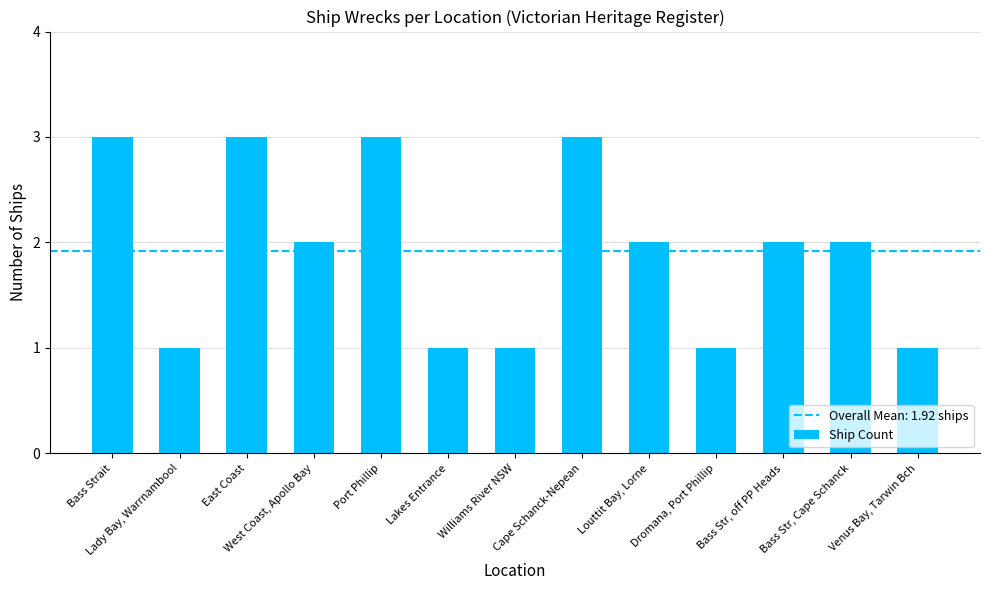

Reading left to right, extract all data points from this chart.

3	1	3	2	3	1	1	3	2	1	2	2	1